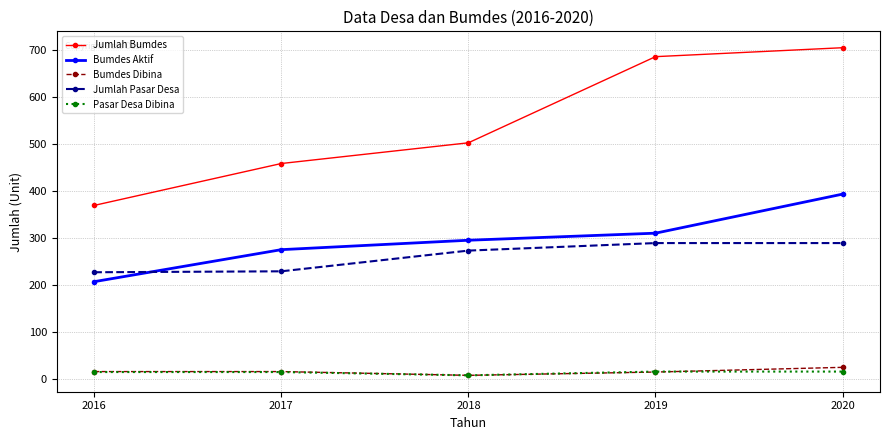

Where is Jumlah Pasar Desa nearest to the value 258?

2018